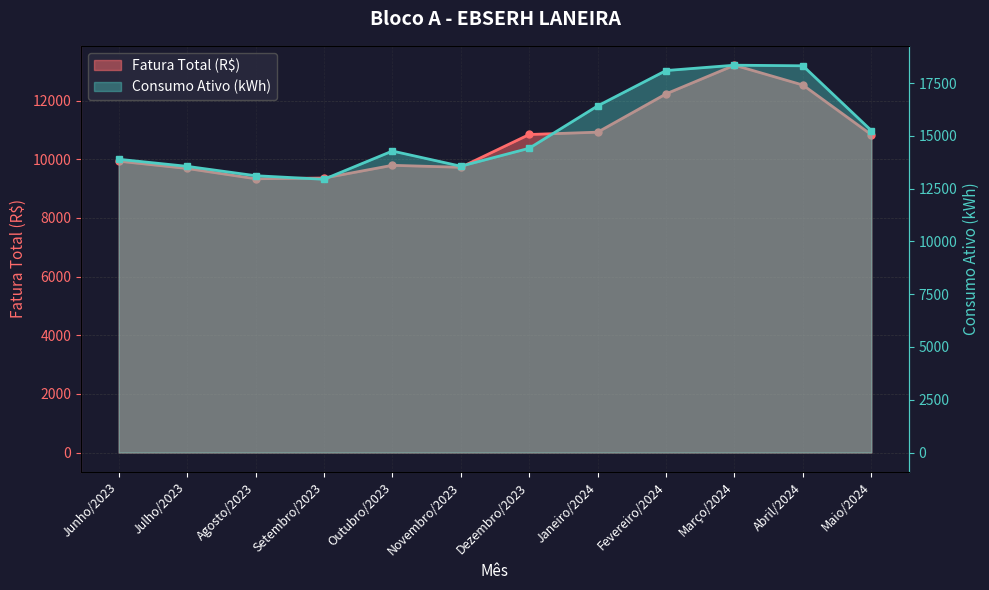

The value of Fatura Total (R$) at Março/2024 is 17763.4. True or false?

False